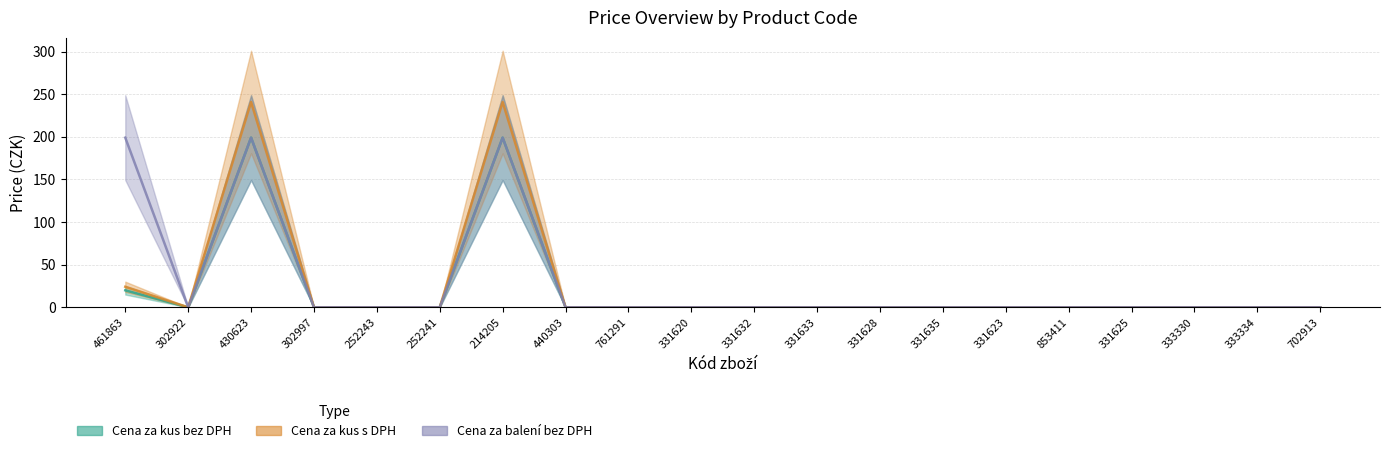

List the series in order of their overall mean, lowest first.

Cena za kus bez DPH, Cena za kus s DPH, Cena za balení bez DPH